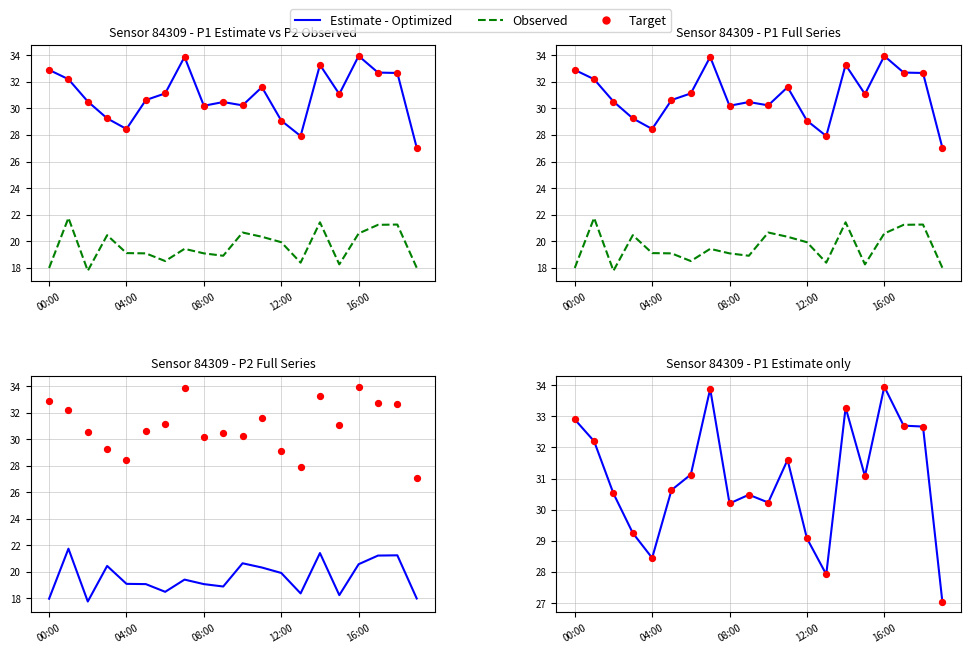

At which category is the sum across all series the highest?

16:00